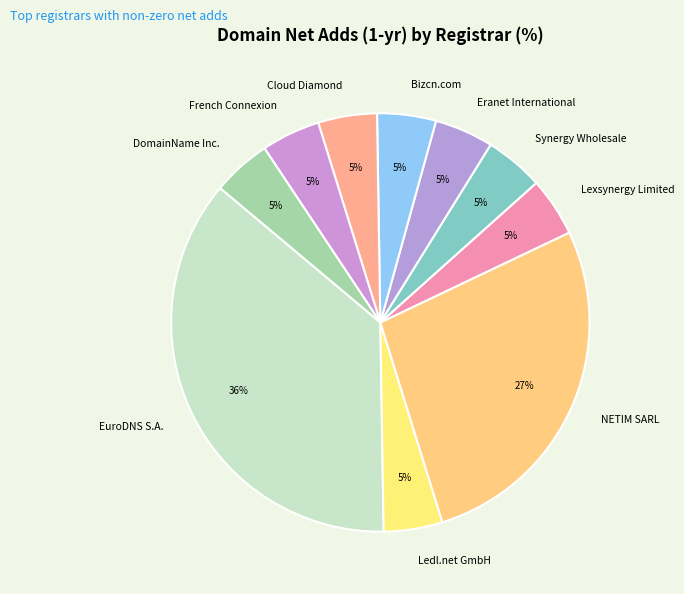

What is the largest slice in the pie chart?

EuroDNS S.A.